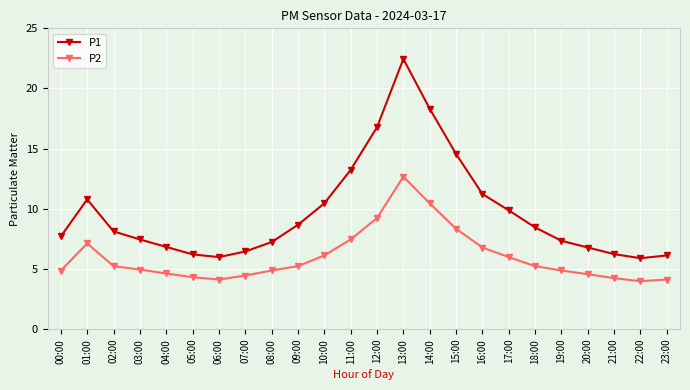

At how many categories does at least one series exceed 10?

8